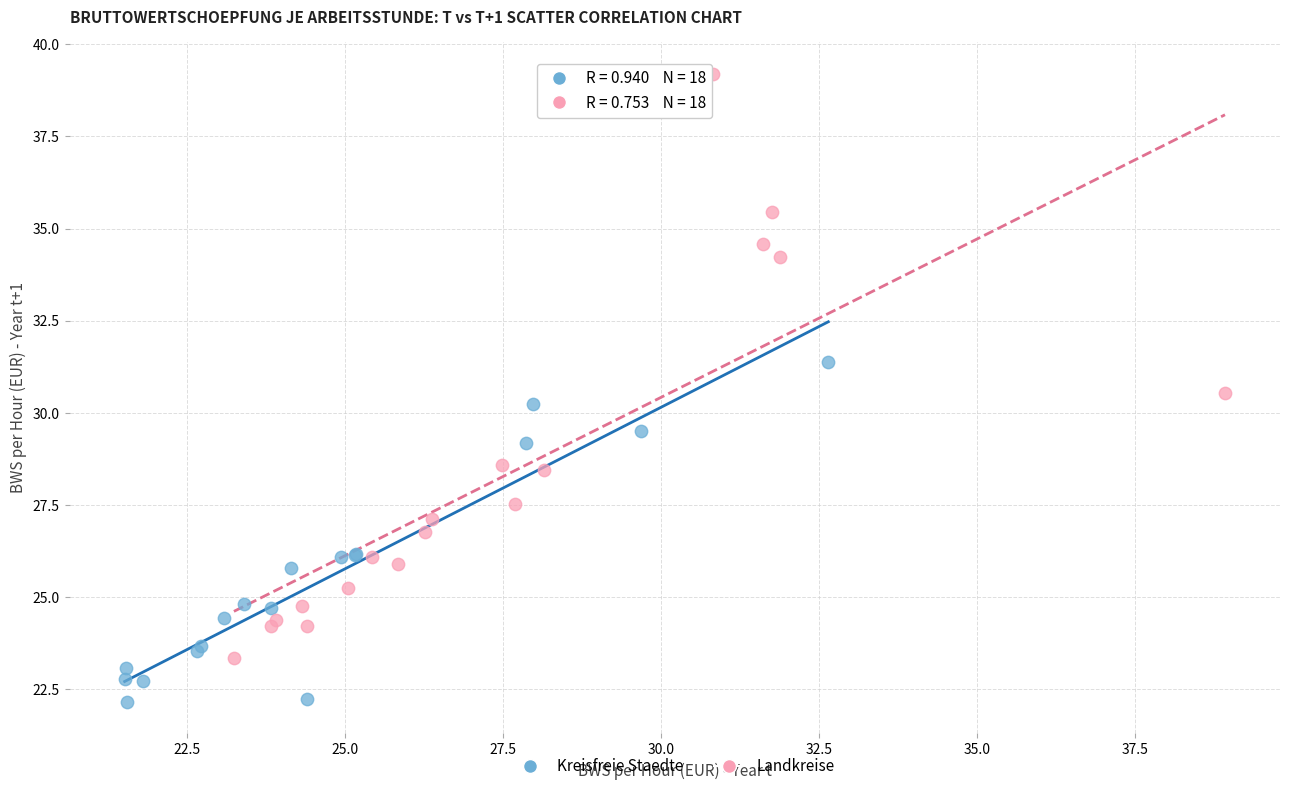

Which series reaches the minimum Y coordinate?

Kreisfreie Staedte